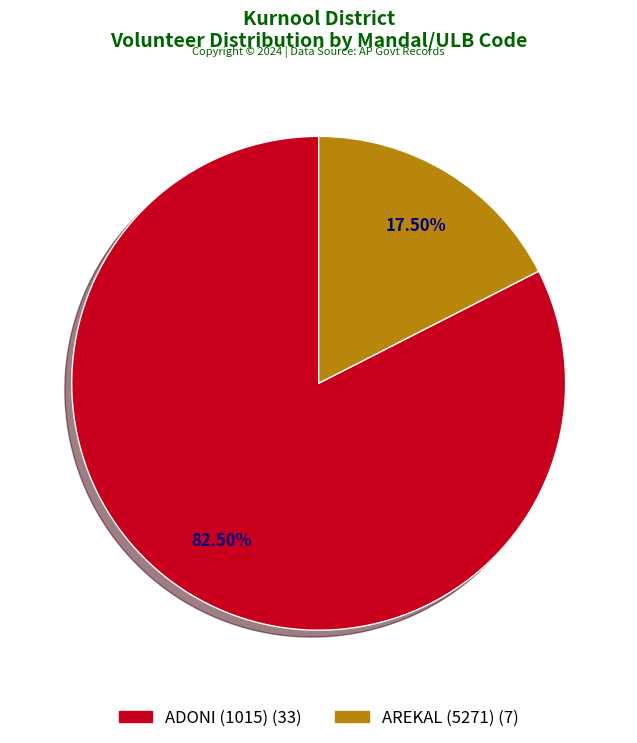

Is there a majority slice in this chart?

Yes